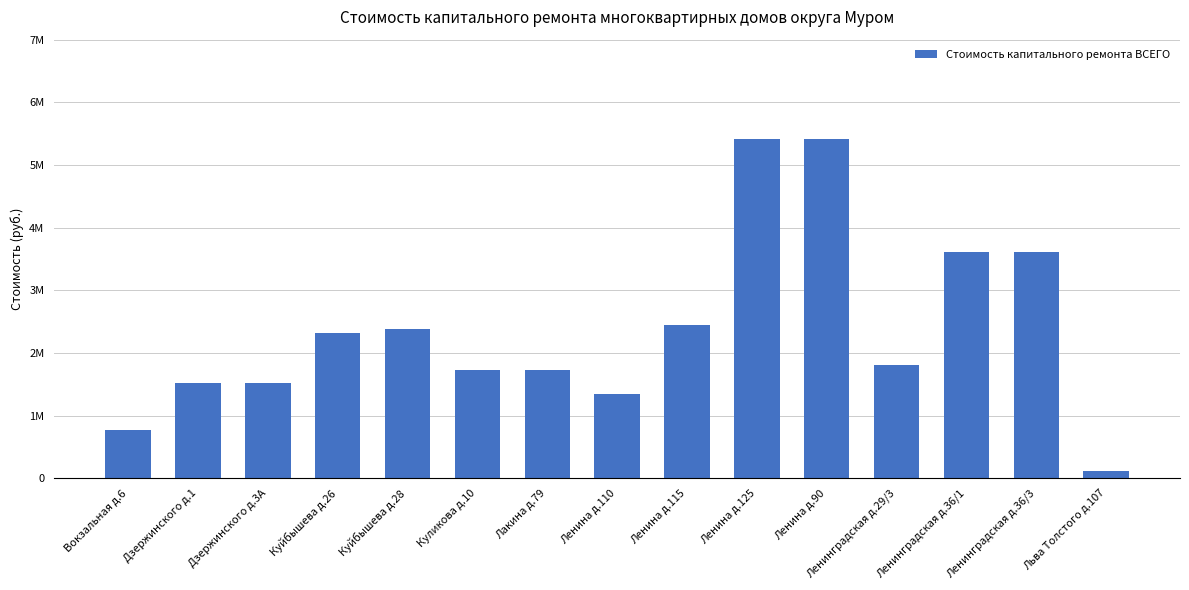

What is the difference between the second highest and minimum values?

5303243.8